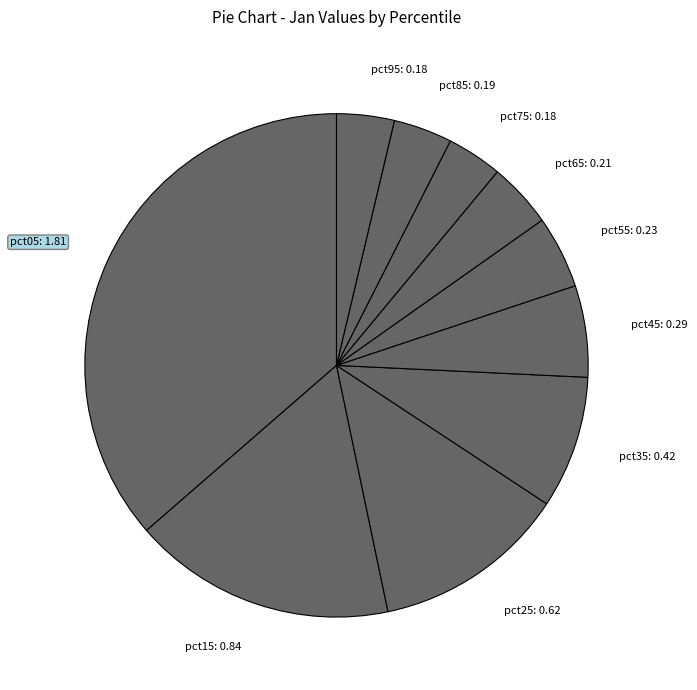

Does pct75: 0.18 represent more than half of the total?

No